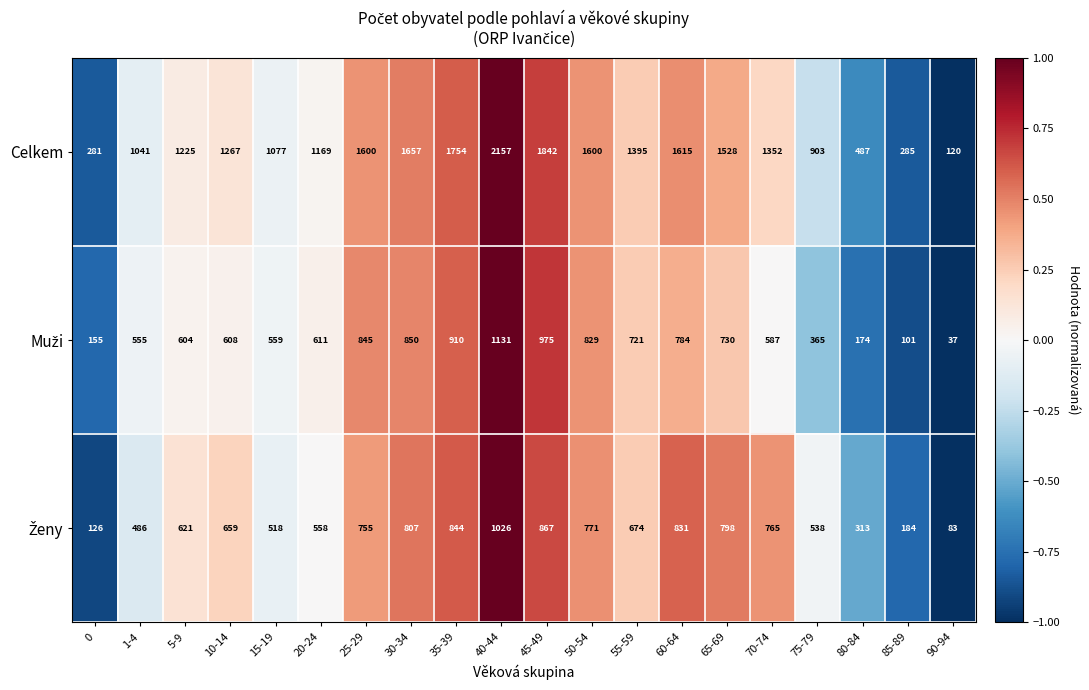

Which series has the widest spread of values?

Celkem